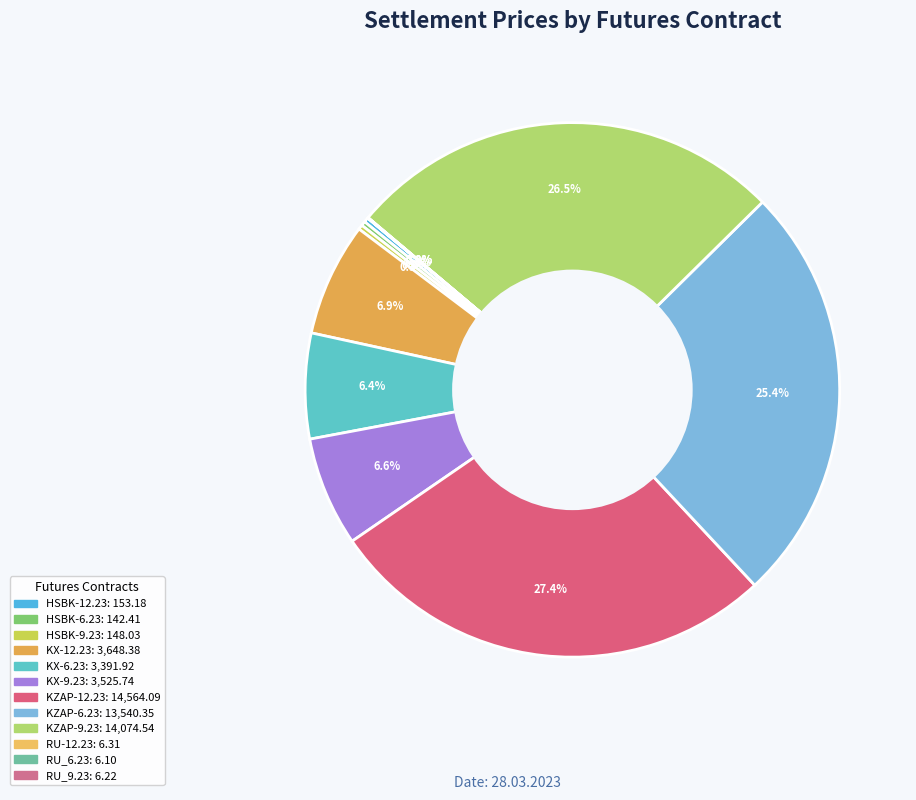

What is the ratio of the value at KX-12.23 to the value at KX-6.23?

1.1